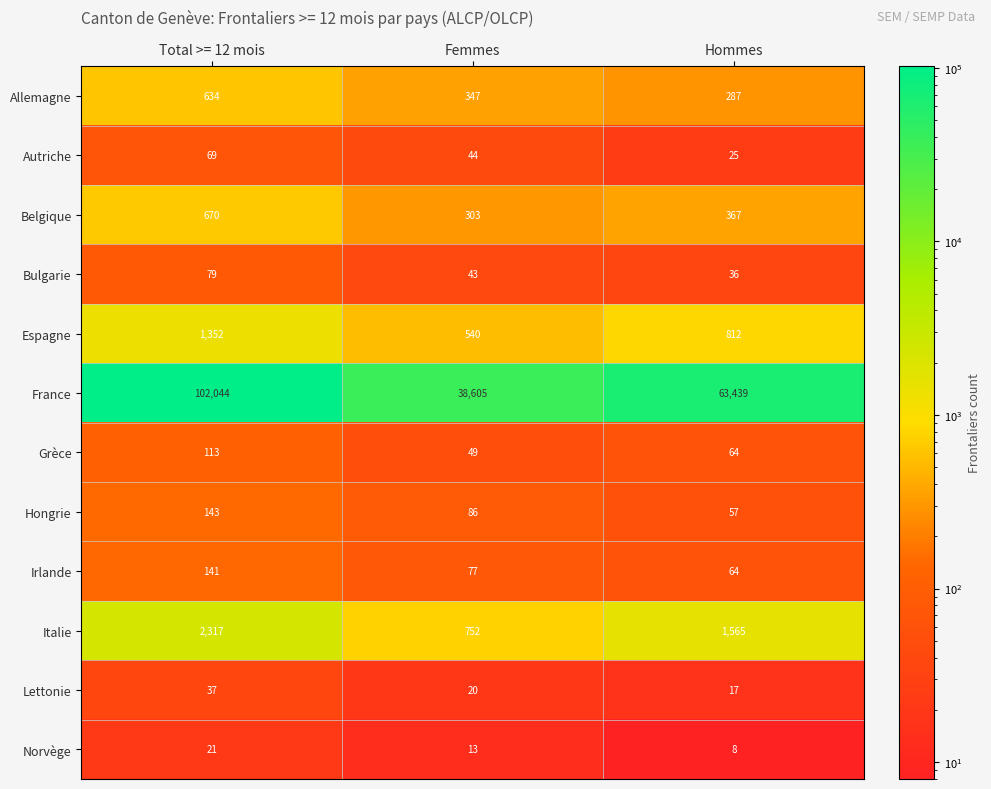

Which series changed the most between Total >= 12 mois and Hommes?

France